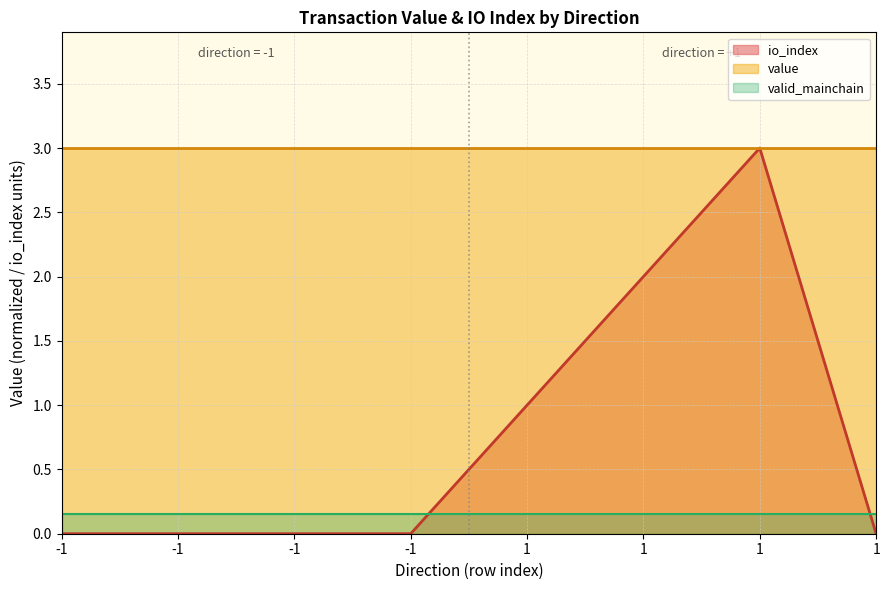

Does the chart have visible grid lines?

Yes